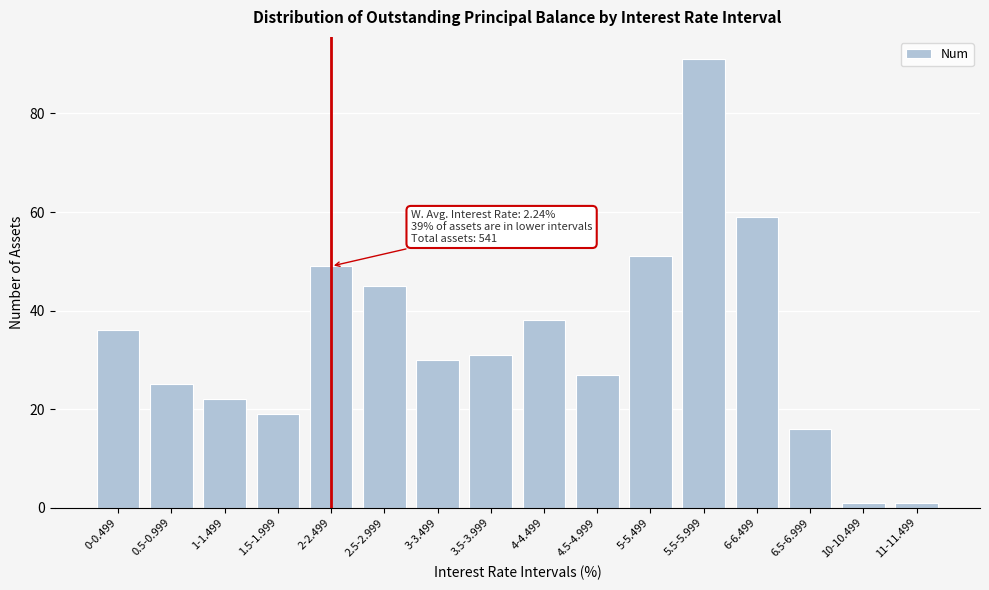

Reading right to left, list all the values displayed in this chart.

1	1	16	59	91	51	27	38	31	30	45	49	19	22	25	36